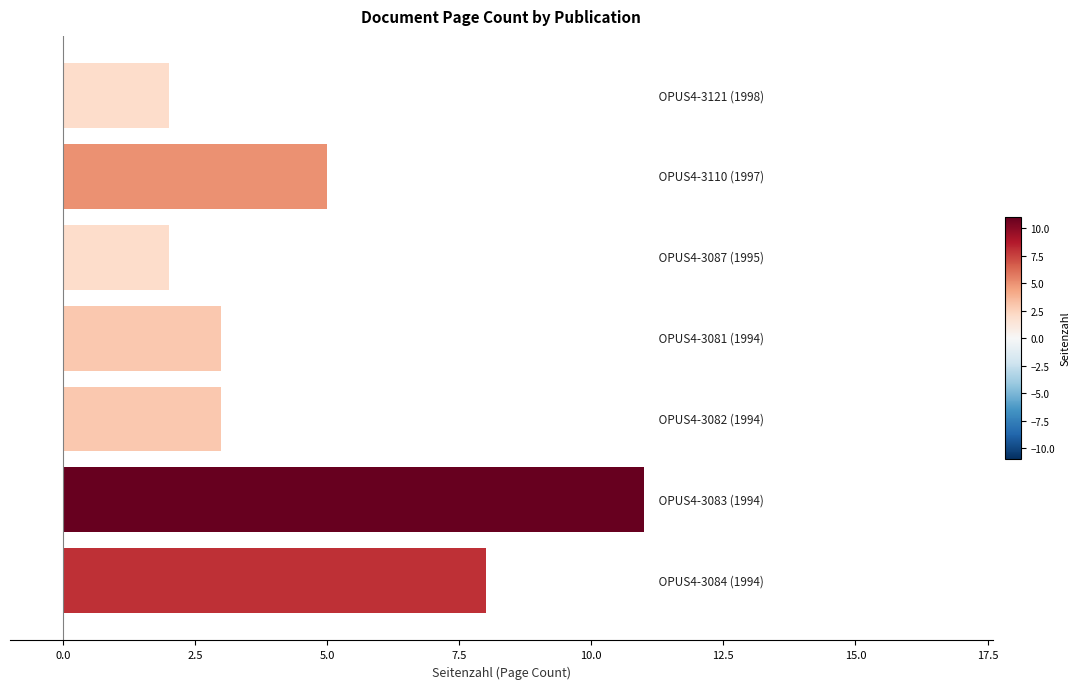

What is the difference between the maximum and minimum values?

9